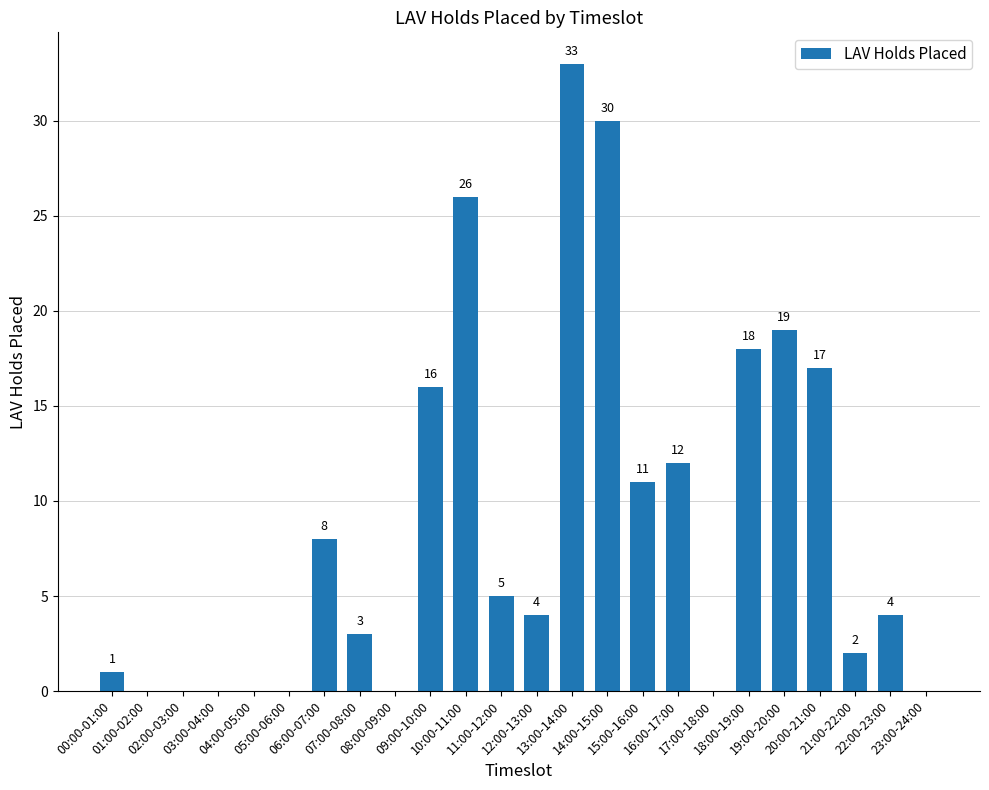

Which label corresponds to the largest value in the chart?

13:00-14:00